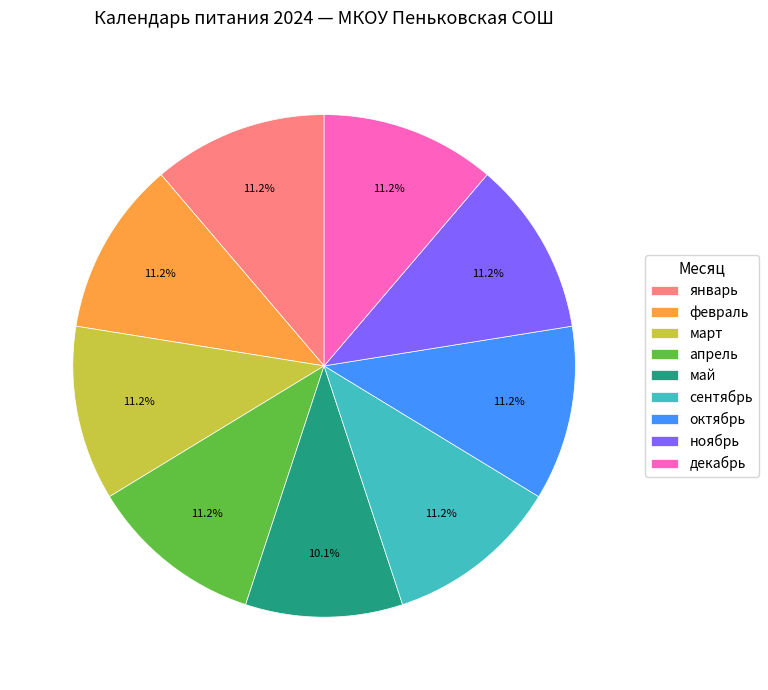

To the nearest percent, what is the average slice percentage?

11%